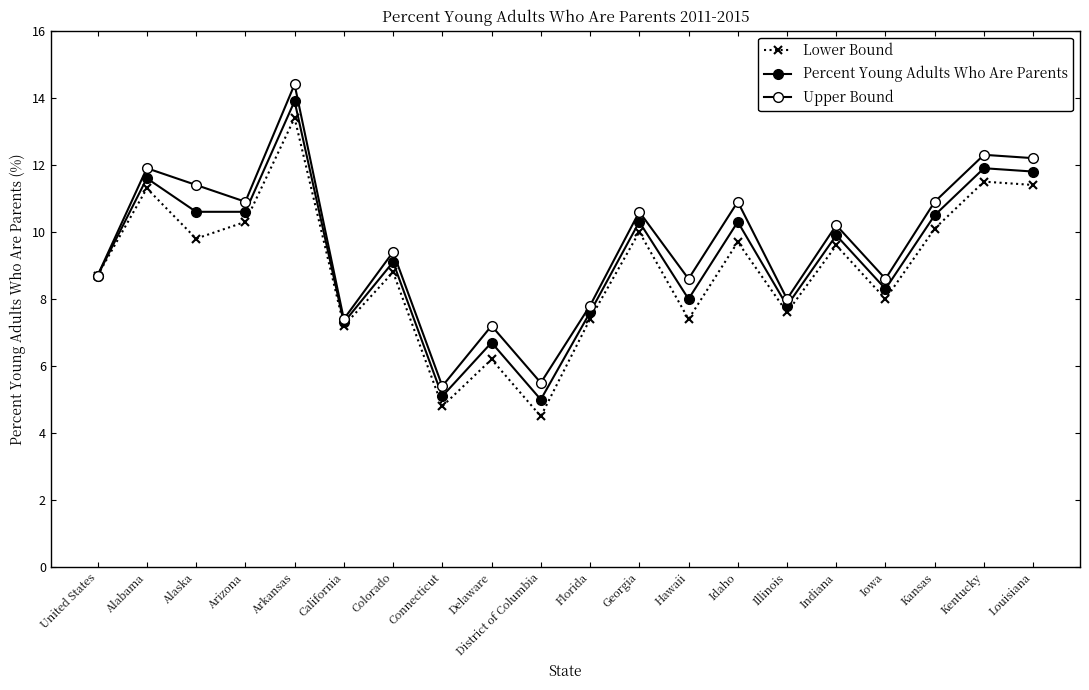

Reading left to right, transcribe all the data shown in this chart.

Lower Bound: United States=8.7	Alabama=11.3	Alaska=9.8	Arizona=10.3	Arkansas=13.4	California=7.2	Colorado=8.8	Connecticut=4.8	Delaware=6.2	District of Columbia=4.5	Florida=7.4	Georgia=10.0	Hawaii=7.4	Idaho=9.7	Illinois=7.6	Indiana=9.6	Iowa=8.0	Kansas=10.1	Kentucky=11.5	Louisiana=11.4
Percent Young Adults Who Are Parents: United States=8.7	Alabama=11.6	Alaska=10.6	Arizona=10.6	Arkansas=13.9	California=7.3	Colorado=9.1	Connecticut=5.1	Delaware=6.7	District of Columbia=5.0	Florida=7.6	Georgia=10.3	Hawaii=8.0	Idaho=10.3	Illinois=7.8	Indiana=9.9	Iowa=8.3	Kansas=10.5	Kentucky=11.9	Louisiana=11.8
Upper Bound: United States=8.7	Alabama=11.9	Alaska=11.4	Arizona=10.9	Arkansas=14.4	California=7.4	Colorado=9.4	Connecticut=5.4	Delaware=7.2	District of Columbia=5.5	Florida=7.8	Georgia=10.6	Hawaii=8.6	Idaho=10.9	Illinois=8.0	Indiana=10.2	Iowa=8.6	Kansas=10.9	Kentucky=12.3	Louisiana=12.2